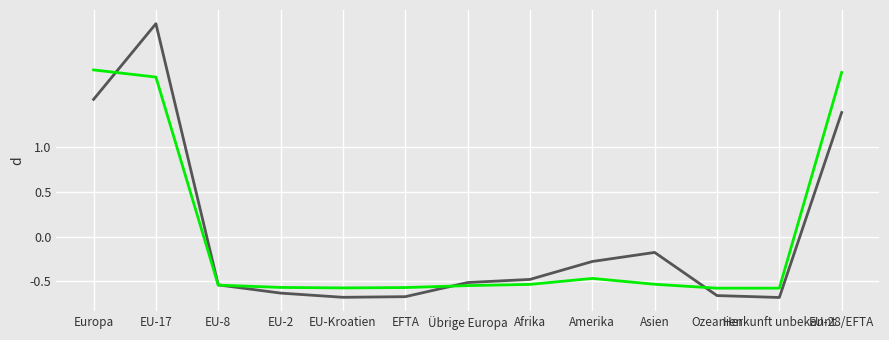

Count the number of data series in this chart.

2